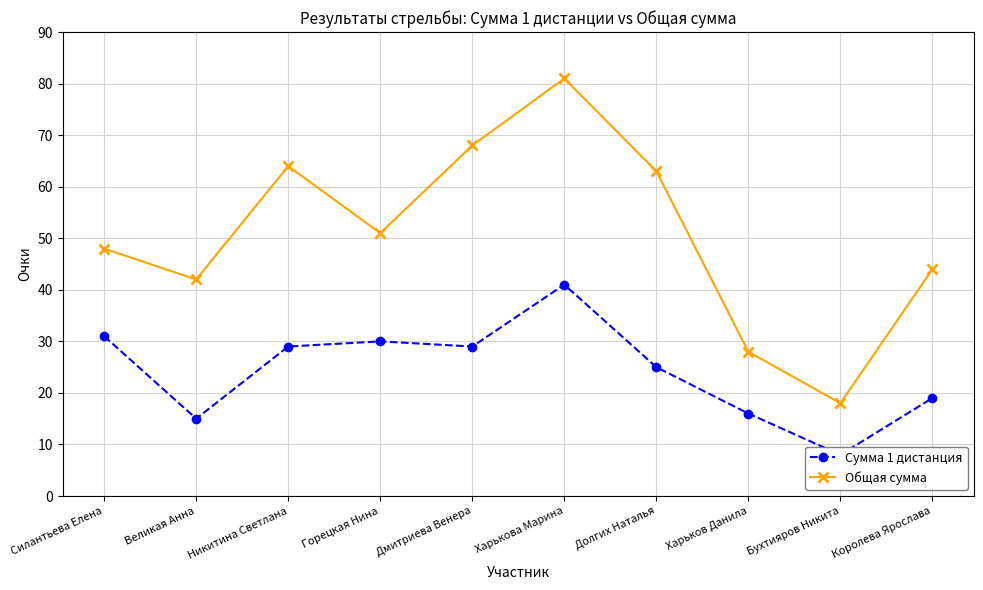

Rank the series by their average value, from lowest to highest.

Сумма 1 дистанция, Общая сумма